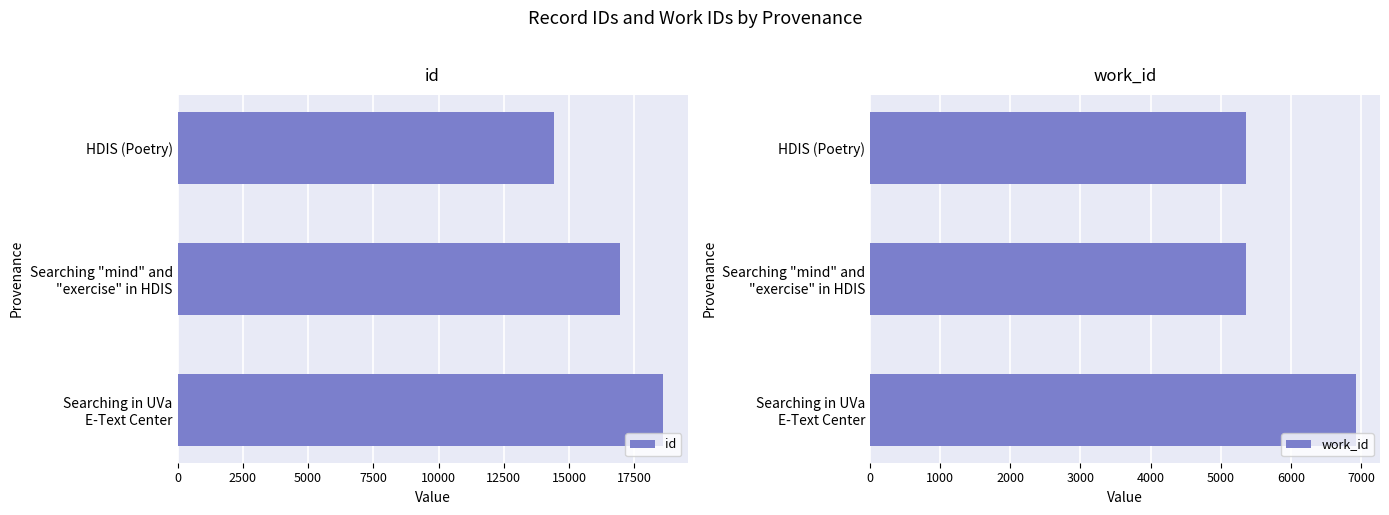

What is the difference between the second highest and minimum values in the id series?

2548